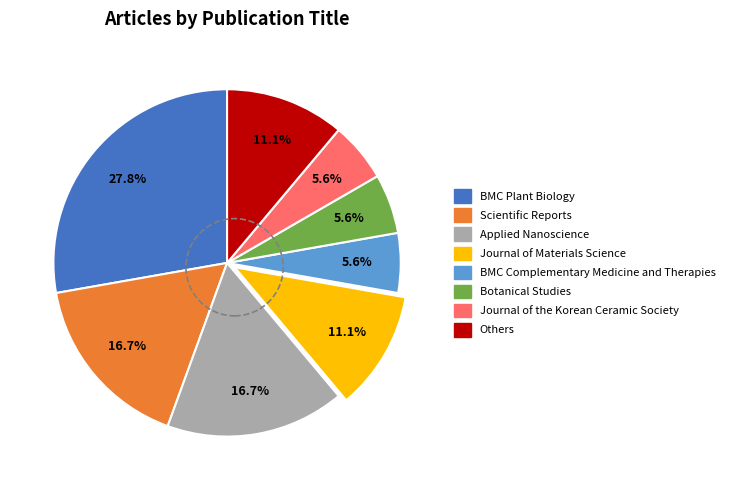

Does any single category account for the majority?

No